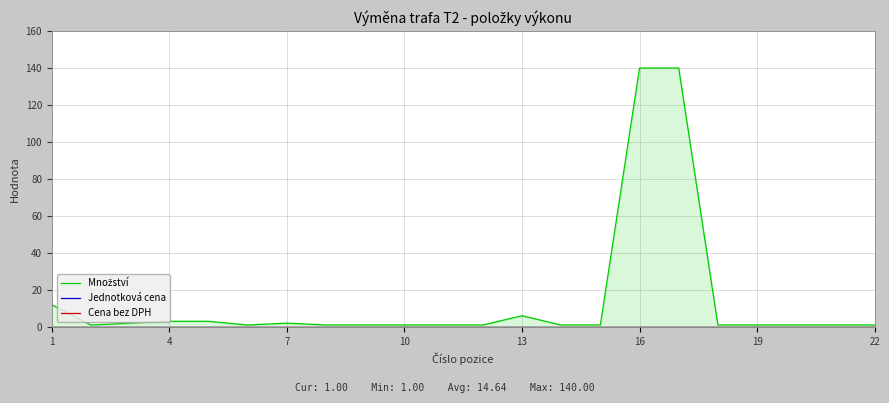

Read the Množství value at 19.

1